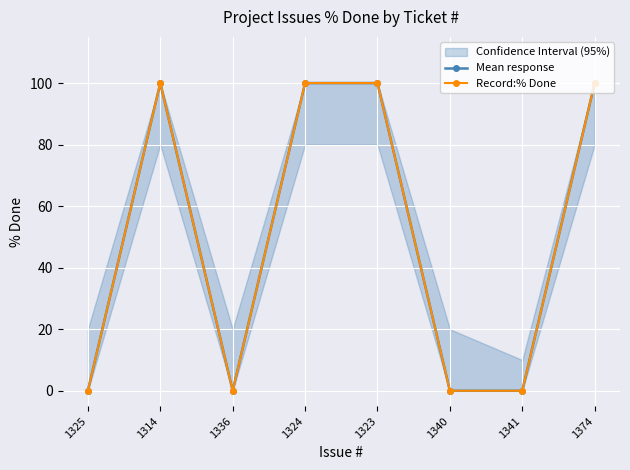

True or false: Mean response and Record:% Done cross at least once.

False